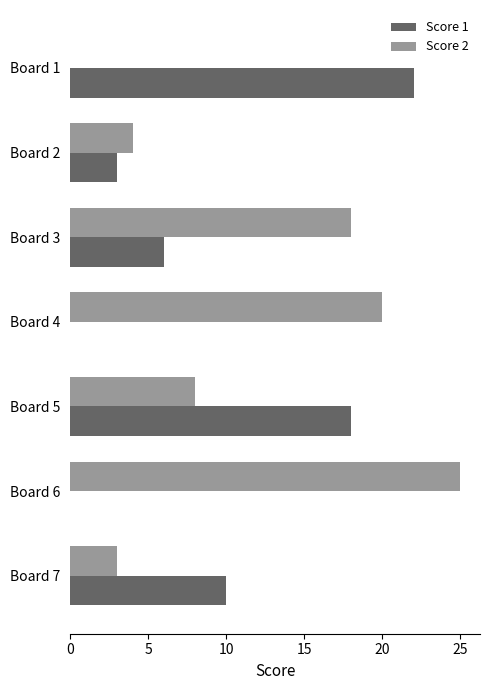

How many series are shown in this chart?

2